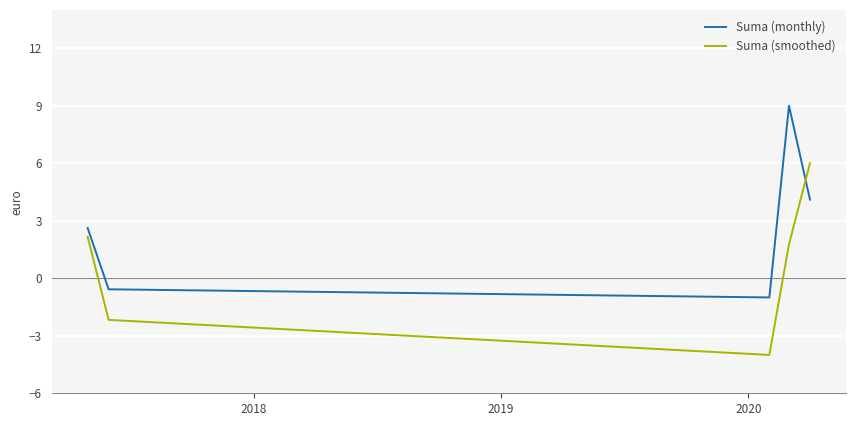

What is the difference between the second highest and minimum values in the Suma (smoothed) series?

6.2